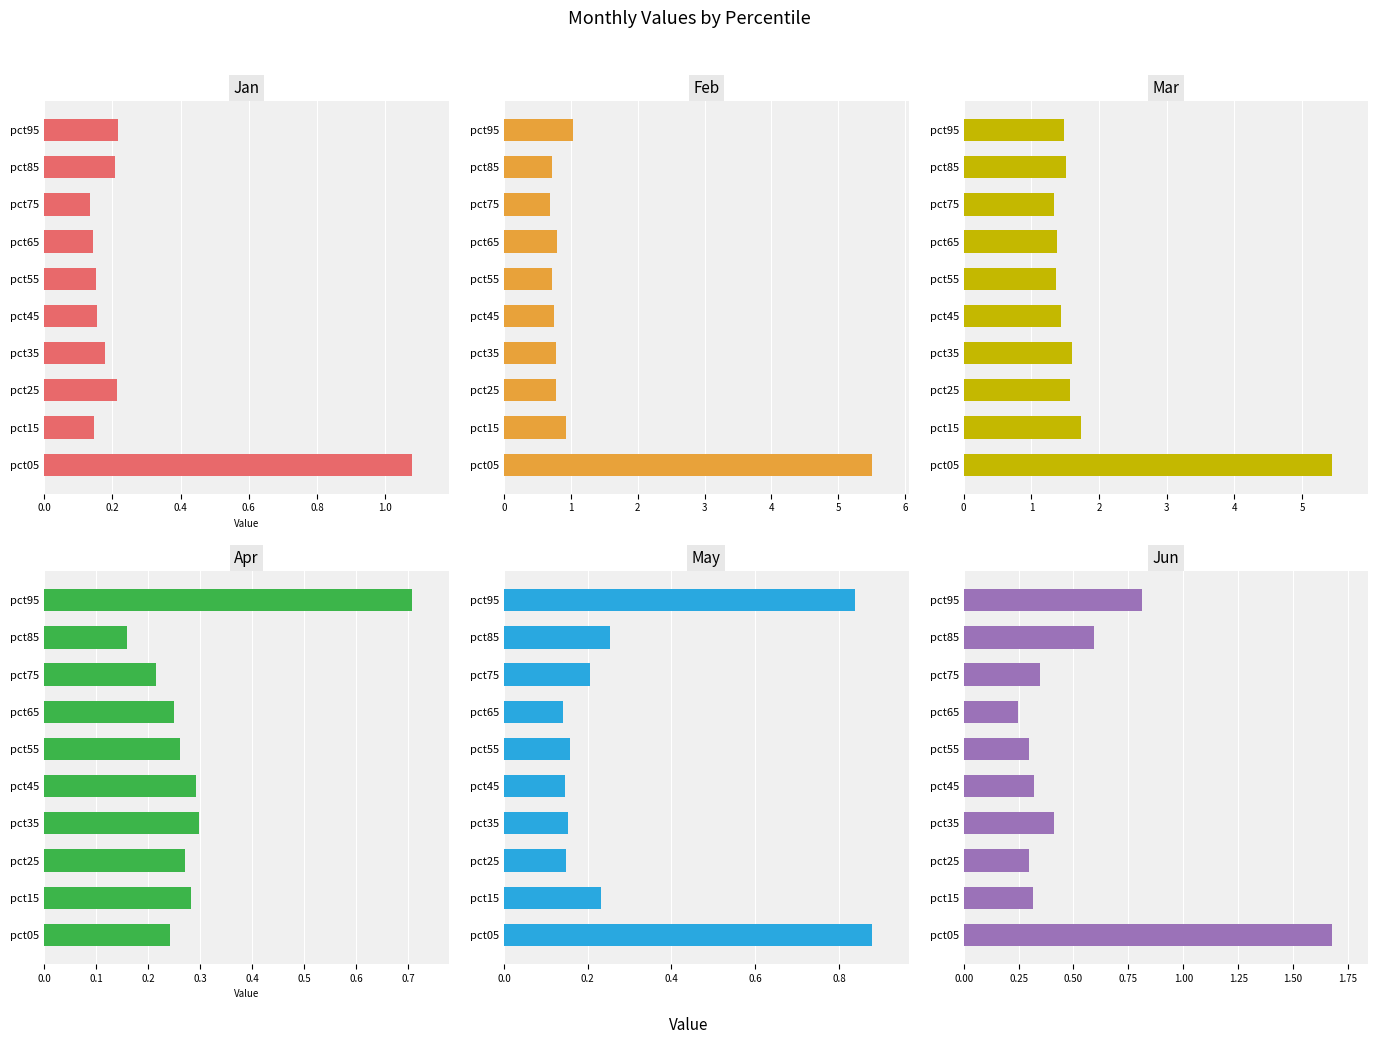

How many groups of bars are there?

10